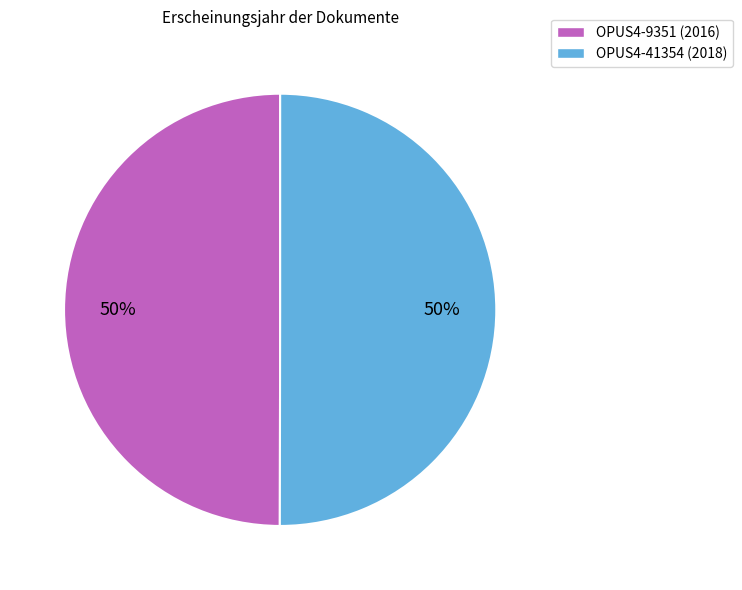

Approximately how many times larger is the value at OPUS4-9351 (2016) compared to OPUS4-41354 (2018)?

1.0